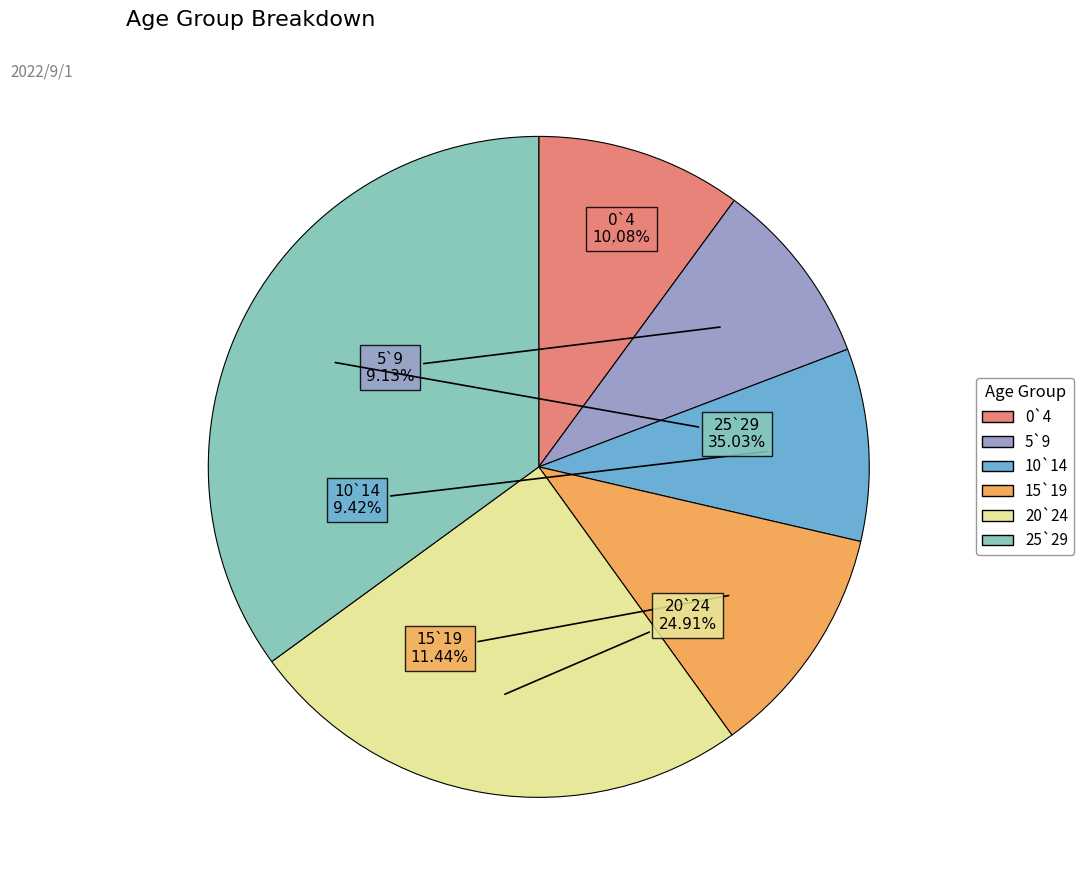

Which has a higher value, 0`4 or 20`24?

20`24